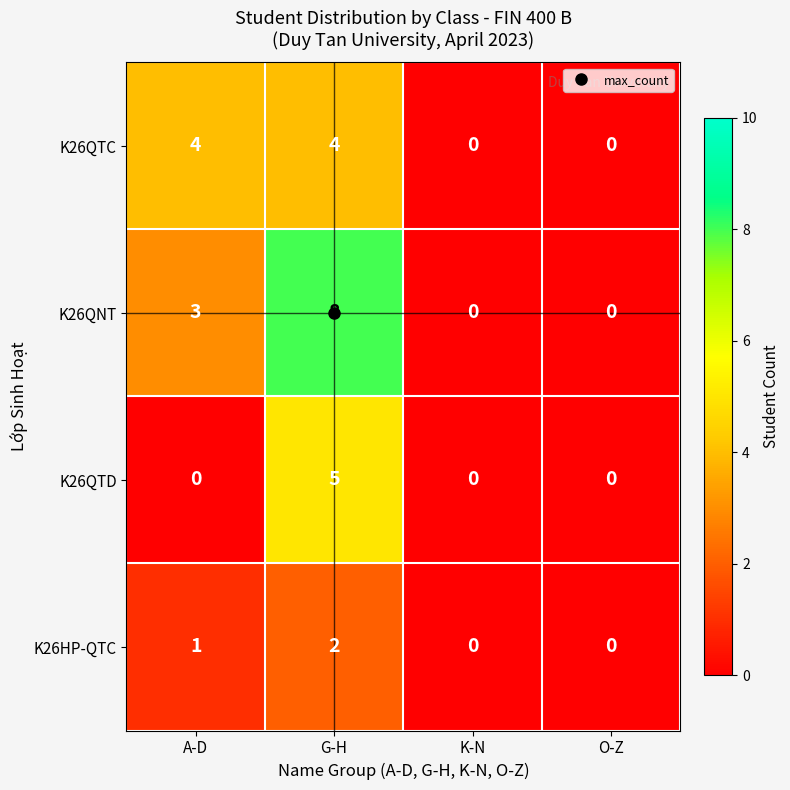

The value of K26QTD at O-Z is 2. True or false?

False